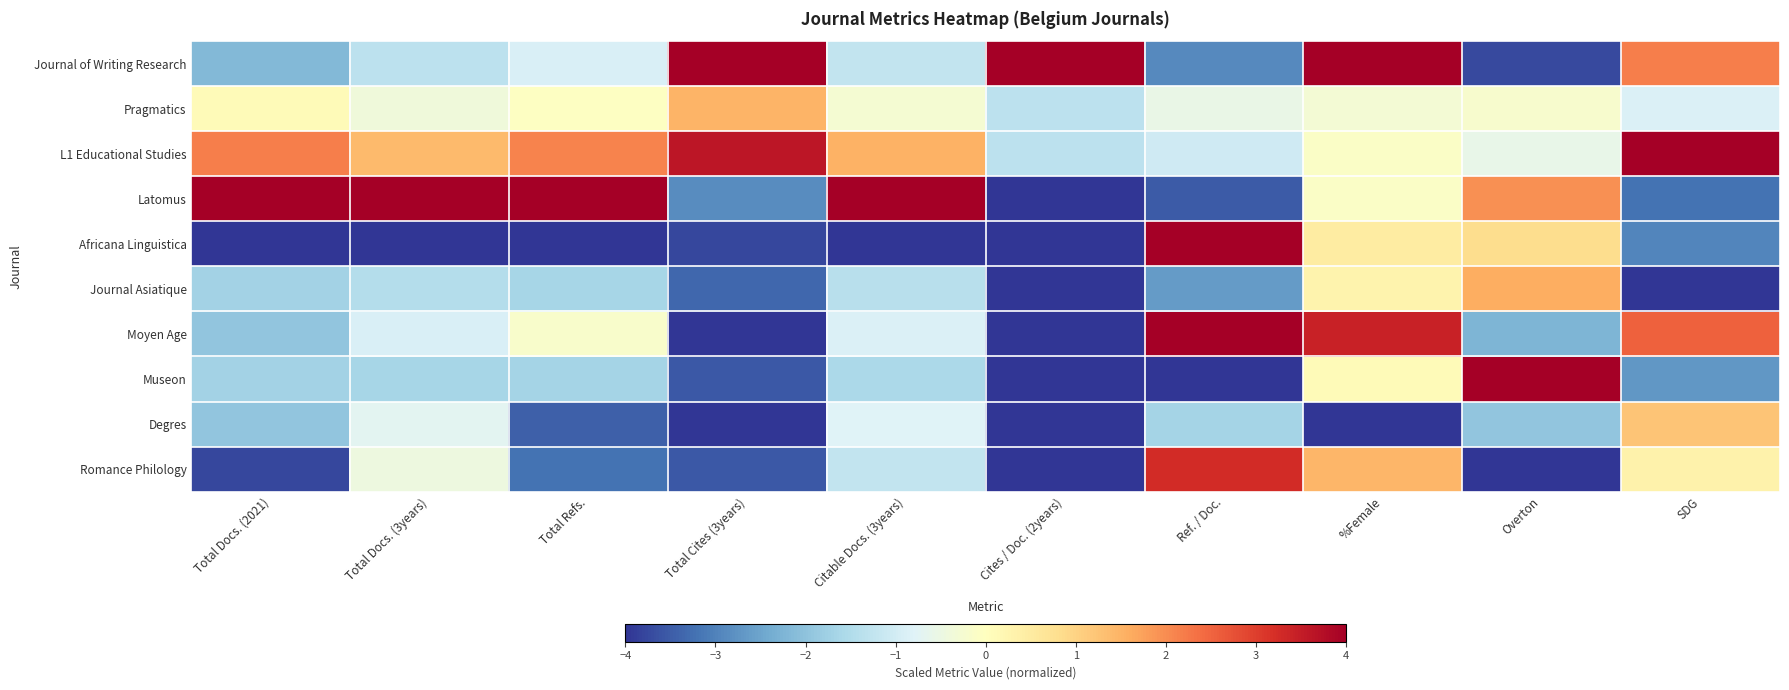

Reading right to left, extract all data points from this chart.

Journal of Writing Research: SDG=2.2	Overton=-3.7	%Female=4.0	Ref. / Doc.=-2.9	Cites / Doc. (2years)=4.0	Citable Docs. (3years)=-1.2	Total Cites (3years)=4.0	Total Refs.=-0.9	Total Docs. (3years)=-1.3	Total Docs. (2021)=-2.2
Pragmatics: SDG=-0.9	Overton=-0.2	%Female=-0.3	Ref. / Doc.=-0.6	Cites / Doc. (2years)=-1.3	Citable Docs. (3years)=-0.3	Total Cites (3years)=1.5	Total Refs.=-0.1	Total Docs. (3years)=-0.4	Total Docs. (2021)=0.1
L1 Educational Studies: SDG=4.0	Overton=-0.6	%Female=-0.1	Ref. / Doc.=-1.0	Cites / Doc. (2years)=-1.3	Citable Docs. (3years)=1.5	Total Cites (3years)=3.6	Total Refs.=2.1	Total Docs. (3years)=1.4	Total Docs. (2021)=2.2
Latomus: SDG=-3.2	Overton=2.0	%Female=-0.1	Ref. / Doc.=-3.5	Cites / Doc. (2years)=-4.0	Citable Docs. (3years)=4.0	Total Cites (3years)=-2.9	Total Refs.=4.0	Total Docs. (3years)=4.0	Total Docs. (2021)=4.0
Africana Linguistica: SDG=-3.0	Overton=0.8	%Female=0.5	Ref. / Doc.=4.0	Cites / Doc. (2years)=-4.0	Citable Docs. (3years)=-4.0	Total Cites (3years)=-3.8	Total Refs.=-4.0	Total Docs. (3years)=-4.0	Total Docs. (2021)=-4.0
Journal Asiatique: SDG=-4.0	Overton=1.6	%Female=0.3	Ref. / Doc.=-2.6	Cites / Doc. (2years)=-4.0	Citable Docs. (3years)=-1.4	Total Cites (3years)=-3.4	Total Refs.=-1.6	Total Docs. (3years)=-1.5	Total Docs. (2021)=-1.7
Moyen Age: SDG=2.6	Overton=-2.2	%Female=3.4	Ref. / Doc.=4.0	Cites / Doc. (2years)=-4.0	Citable Docs. (3years)=-0.9	Total Cites (3years)=-4.0	Total Refs.=-0.2	Total Docs. (3years)=-0.9	Total Docs. (2021)=-1.9
Museon: SDG=-2.7	Overton=4.0	%Female=0.1	Ref. / Doc.=-4.0	Cites / Doc. (2years)=-4.0	Citable Docs. (3years)=-1.6	Total Cites (3years)=-3.5	Total Refs.=-1.7	Total Docs. (3years)=-1.7	Total Docs. (2021)=-1.7
Degres: SDG=1.2	Overton=-2.0	%Female=-4.0	Ref. / Doc.=-1.7	Cites / Doc. (2years)=-4.0	Citable Docs. (3years)=-0.8	Total Cites (3years)=-4.0	Total Refs.=-3.4	Total Docs. (3years)=-0.7	Total Docs. (2021)=-1.9
Romance Philology: SDG=0.3	Overton=-4.0	%Female=1.5	Ref. / Doc.=3.3	Cites / Doc. (2years)=-4.0	Citable Docs. (3years)=-1.2	Total Cites (3years)=-3.5	Total Refs.=-3.2	Total Docs. (3years)=-0.4	Total Docs. (2021)=-3.8